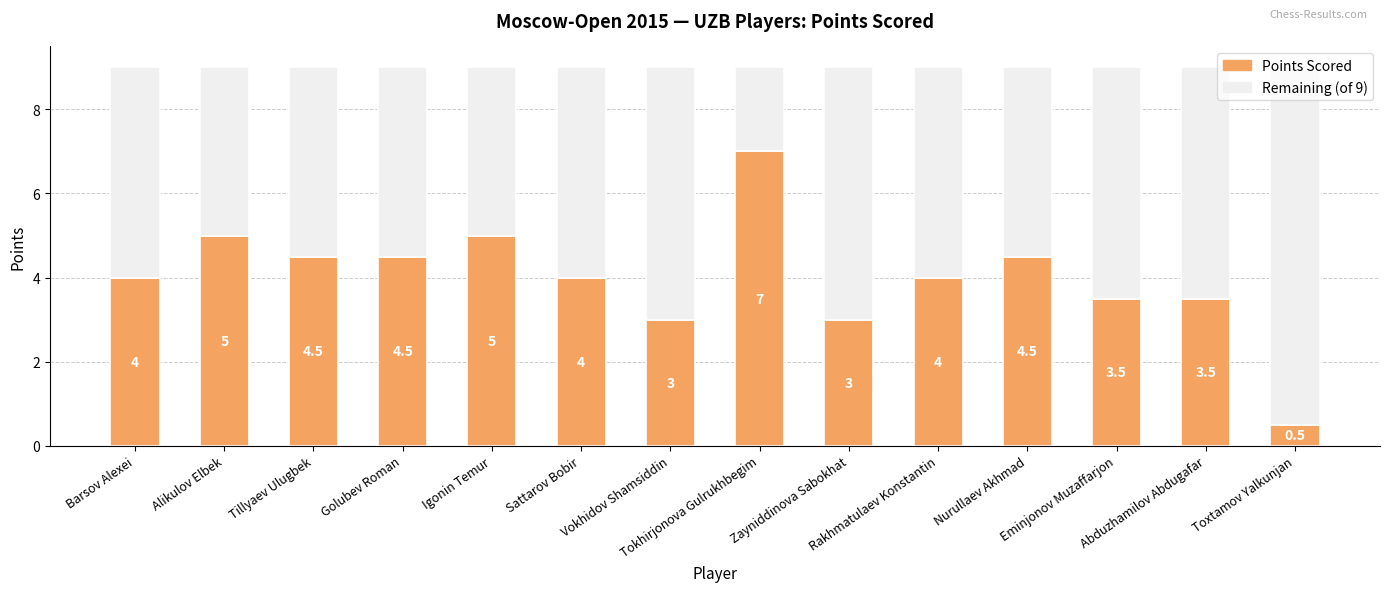

What is the maximum value for Points Scored?

7.0